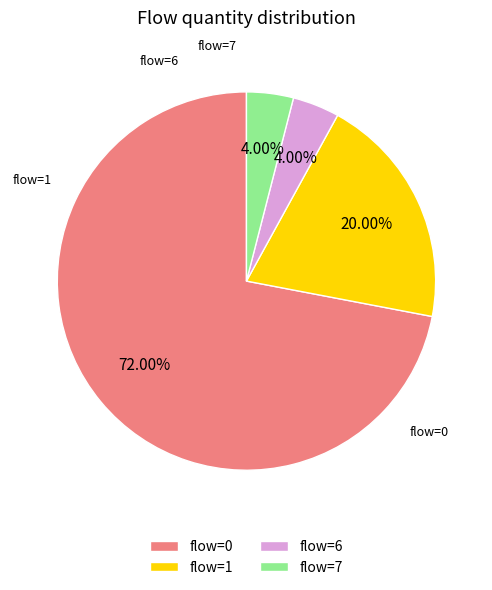

Does flow=1 represent more than half of the total?

No